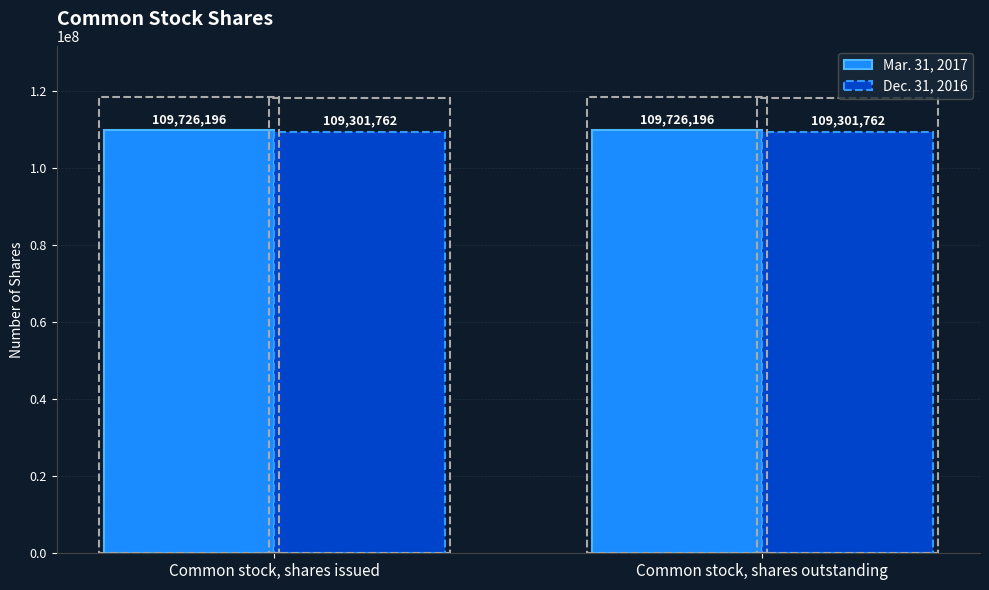

Is the value of Dec. 31, 2016 at Common stock, shares outstanding greater than the value of Mar. 31, 2017 at Common stock, shares issued?

No